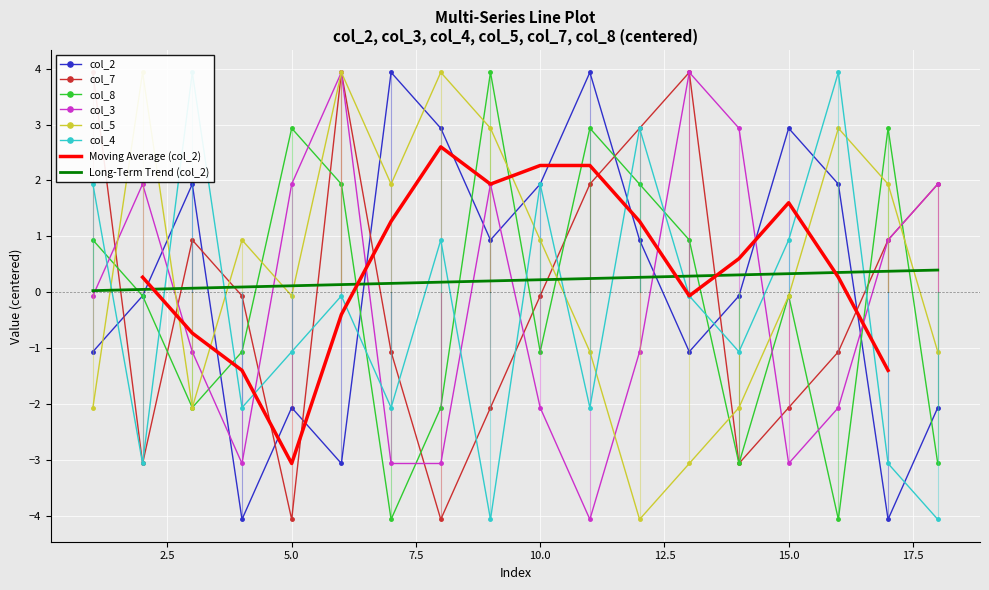

What is the difference between the maximum and second lowest values in the col_2 series?

8.0